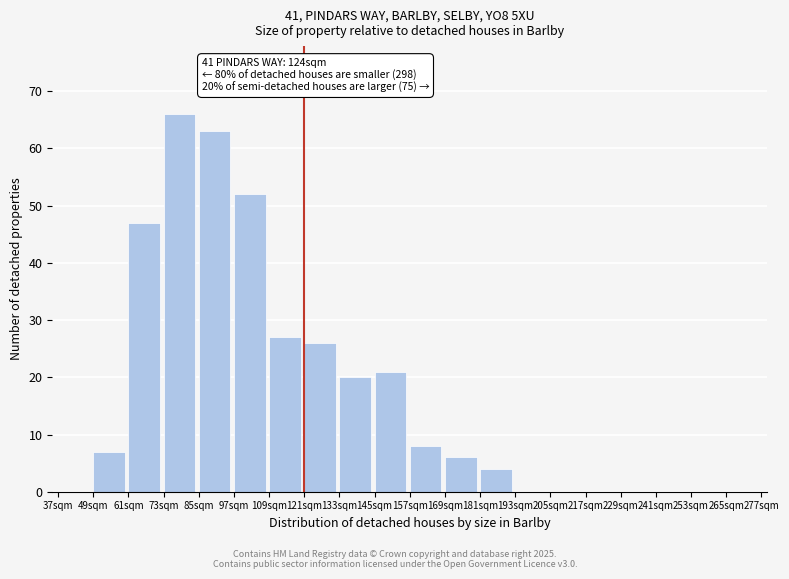

Reading right to left, what are all the values shown in this chart?

265sqm=0	253sqm=0	241sqm=0	229sqm=0	217sqm=0	205sqm=0	193sqm=0	181sqm=4	169sqm=6	157sqm=8	145sqm=21	133sqm=20	121sqm=26	109sqm=27	97sqm=52	85sqm=63	73sqm=66	61sqm=47	49sqm=7	37sqm=0